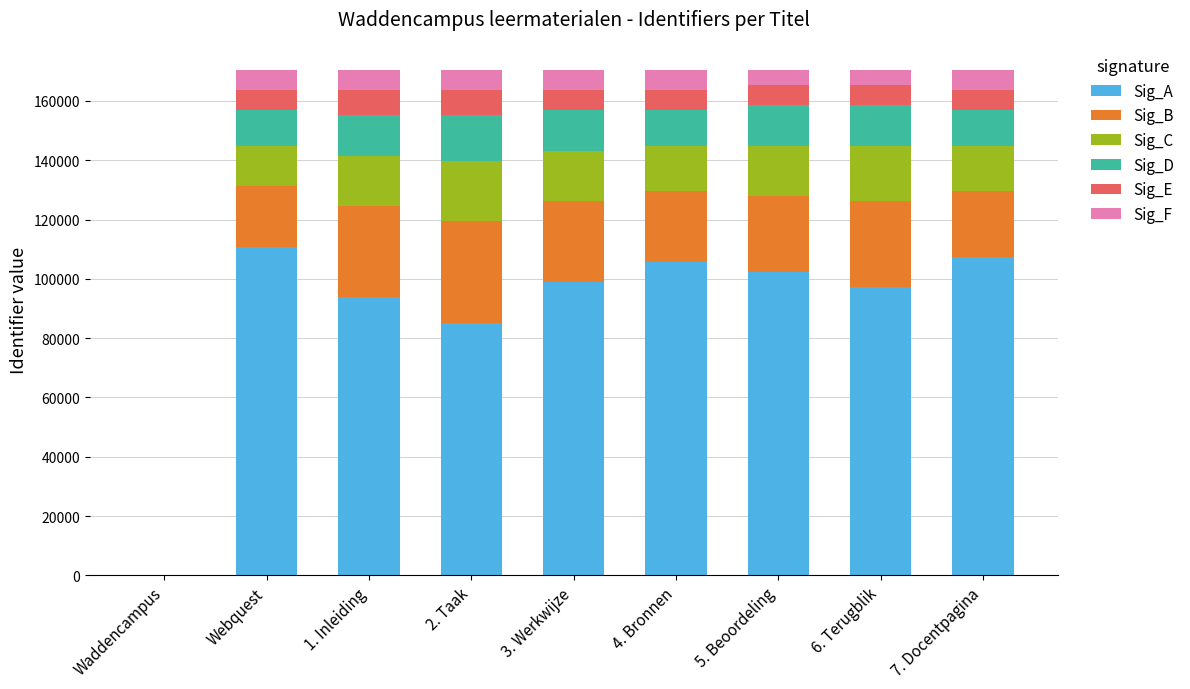

What is the maximum value for Sig_A?

110838.7